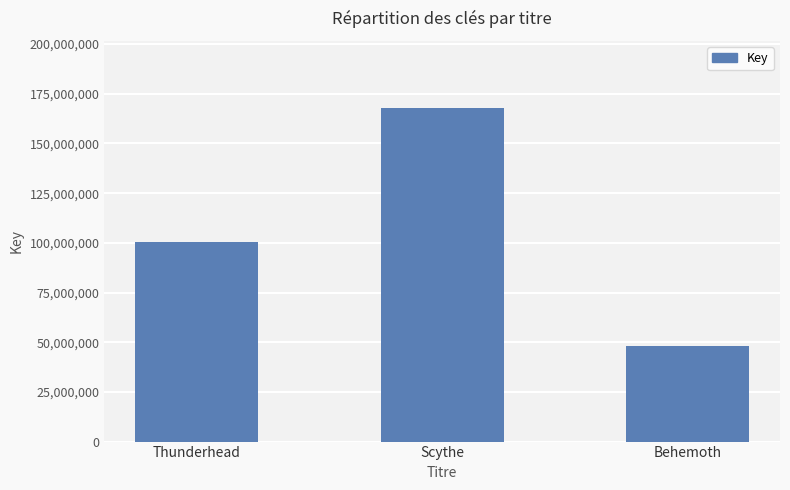

Count the number of categories in the chart.

3